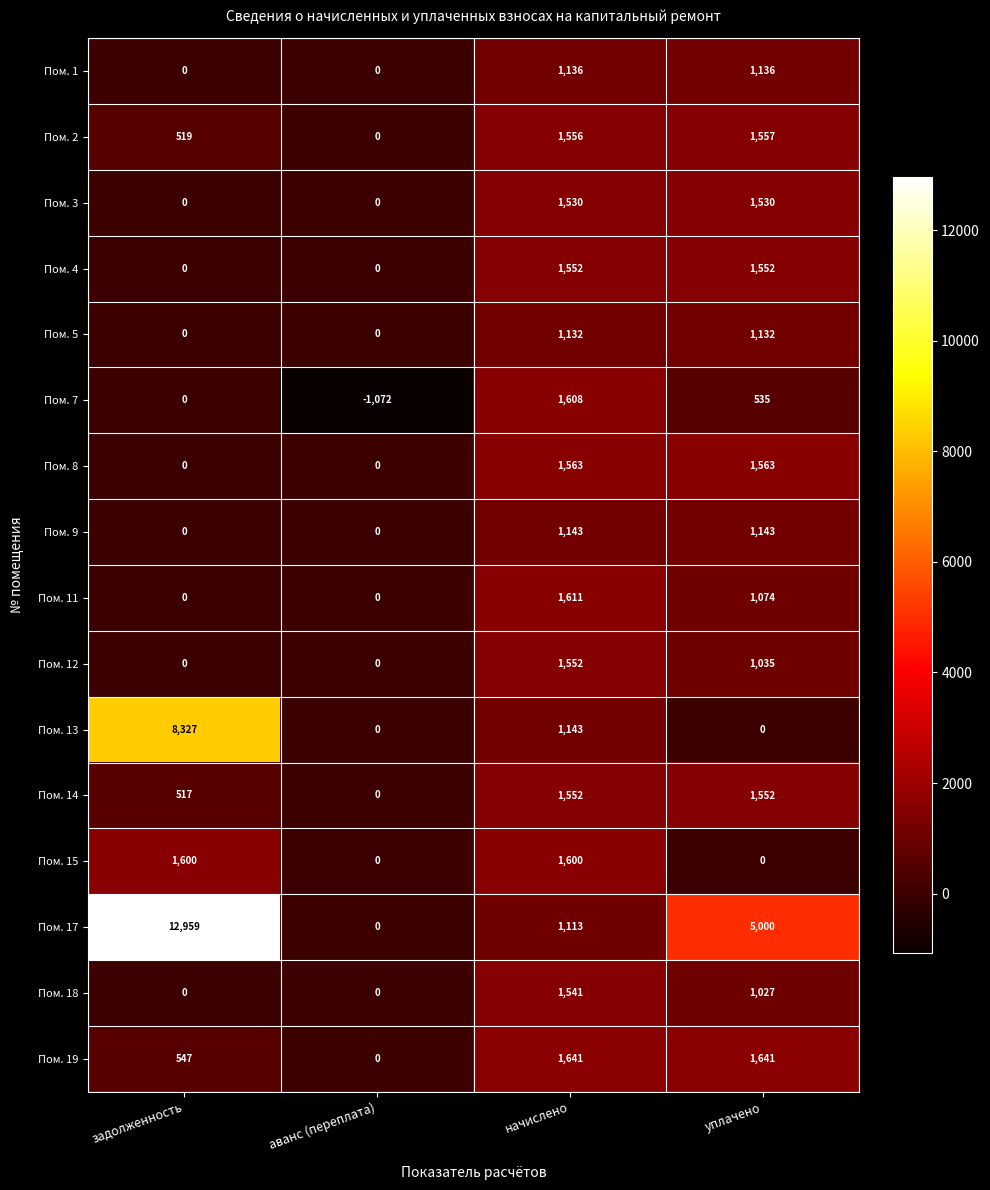

Which series has the largest total across all categories?

Пом. 17